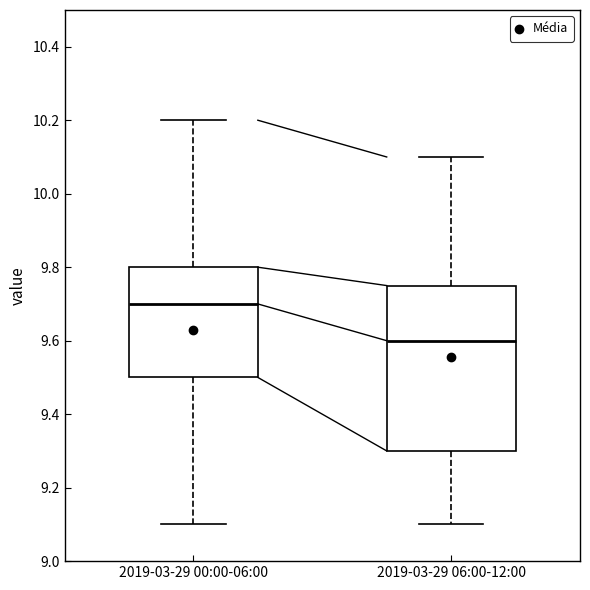

Reading left to right, transcribe this box plot: for each box, give where its median line is, the range the box spans, and where its two whiskers end, as read against the y-axis. The values are not printed on the chart, so give them approximately, as read against the axis.

2019-03-29 00:00-06:00: median 9.70, box 9.50 to 9.80, whiskers 9.10 to 10.20
2019-03-29 06:00-12:00: median 9.60, box 9.30 to 9.76, whiskers 9.10 to 10.10